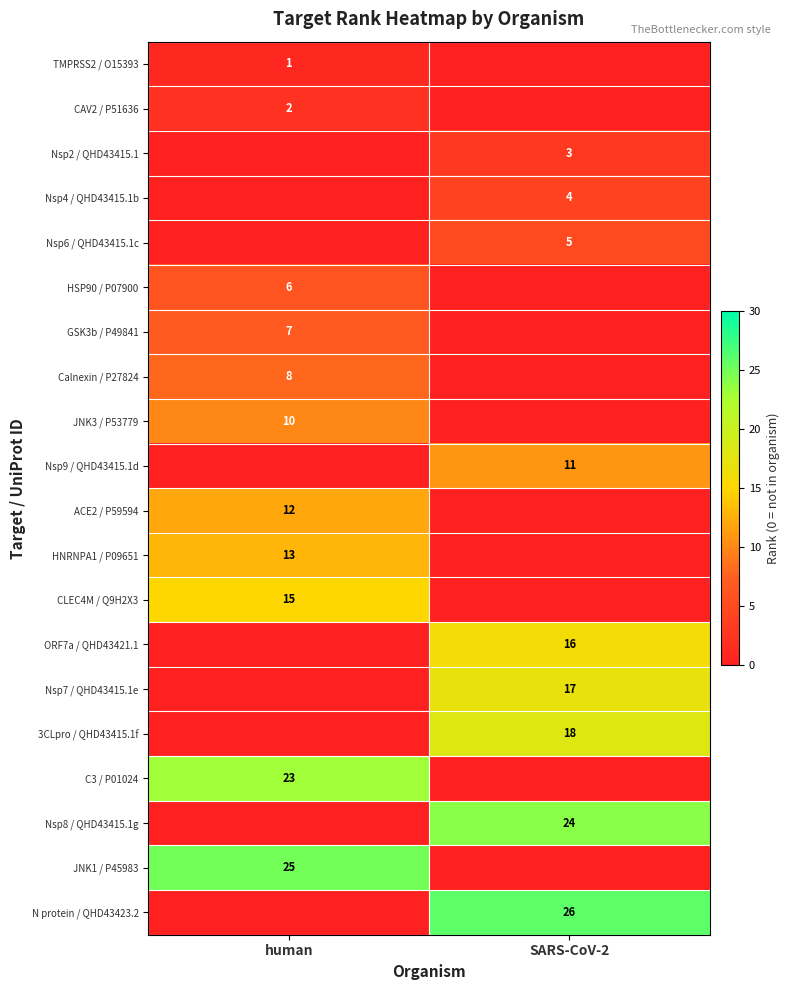

Which has a higher value, SARS-CoV-2 or human?

human